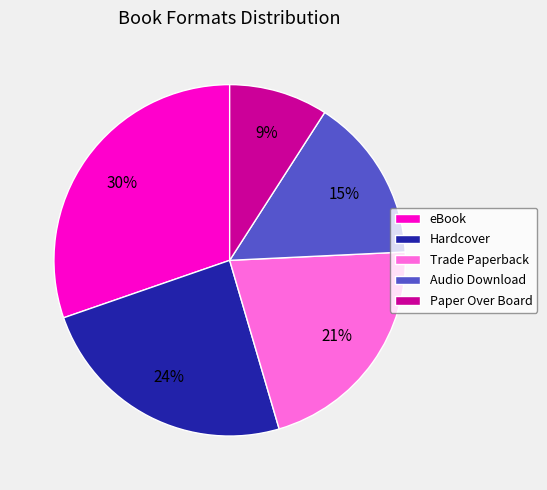

What is the ratio of the value at Paper Over Board to the value at eBook?

0.3